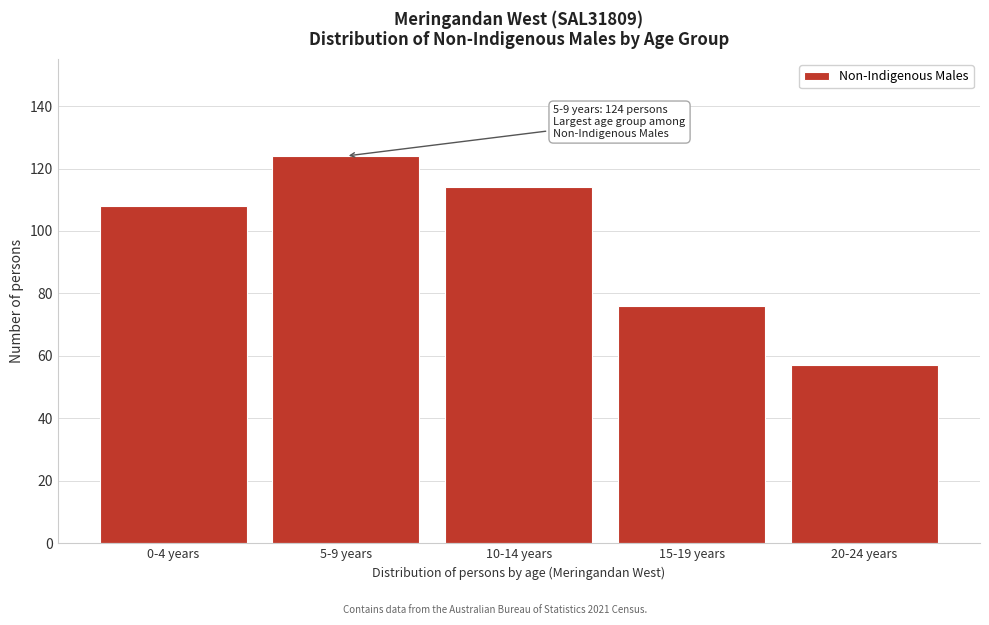

Reading left to right, transcribe all the data shown in this chart.

0-4 years=108	5-9 years=124	10-14 years=114	15-19 years=76	20-24 years=57